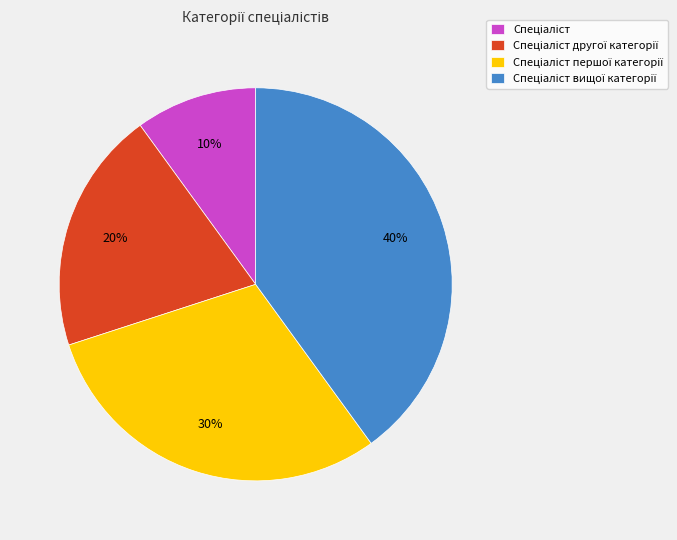

Does any single category account for the majority?

No